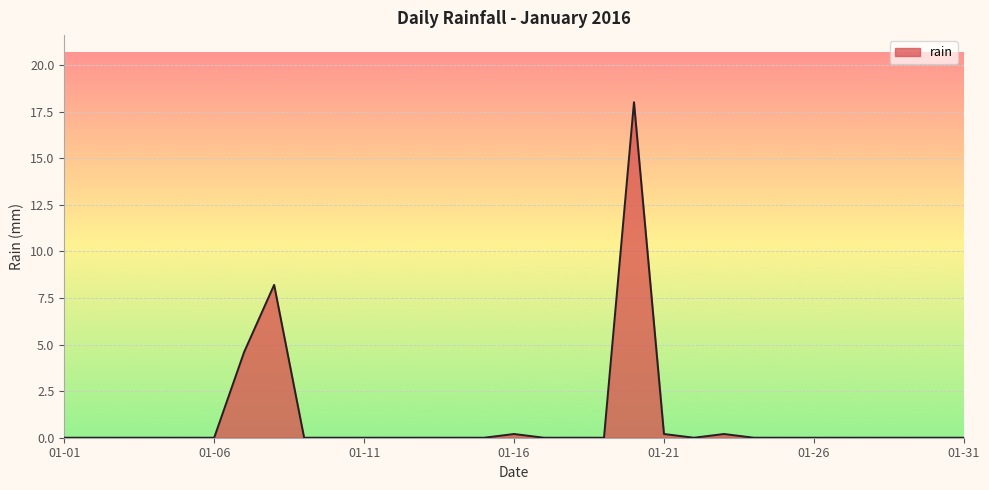

What is the difference between the maximum and minimum values?

18.0